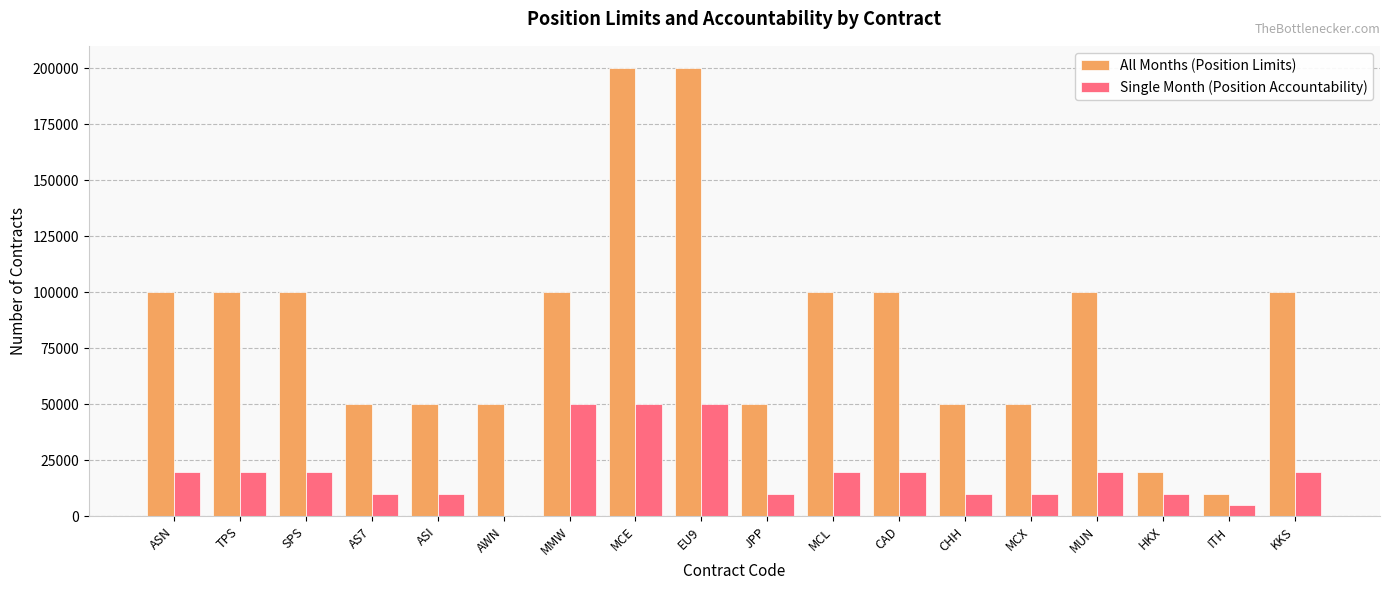

Which series has the largest range (max minus min)?

All Months (Position Limits)